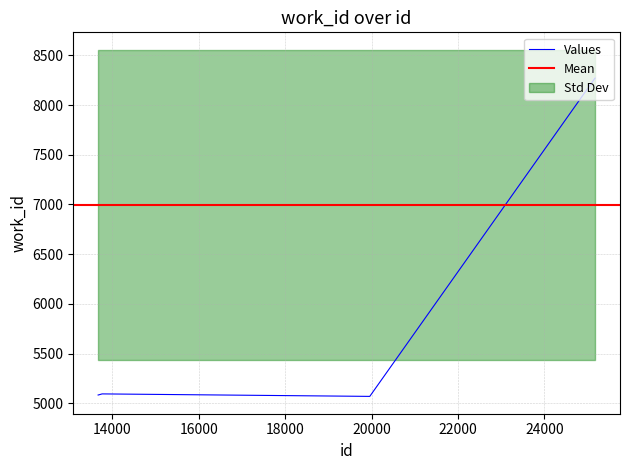

Where is the data nearest to the value 6670?

13766